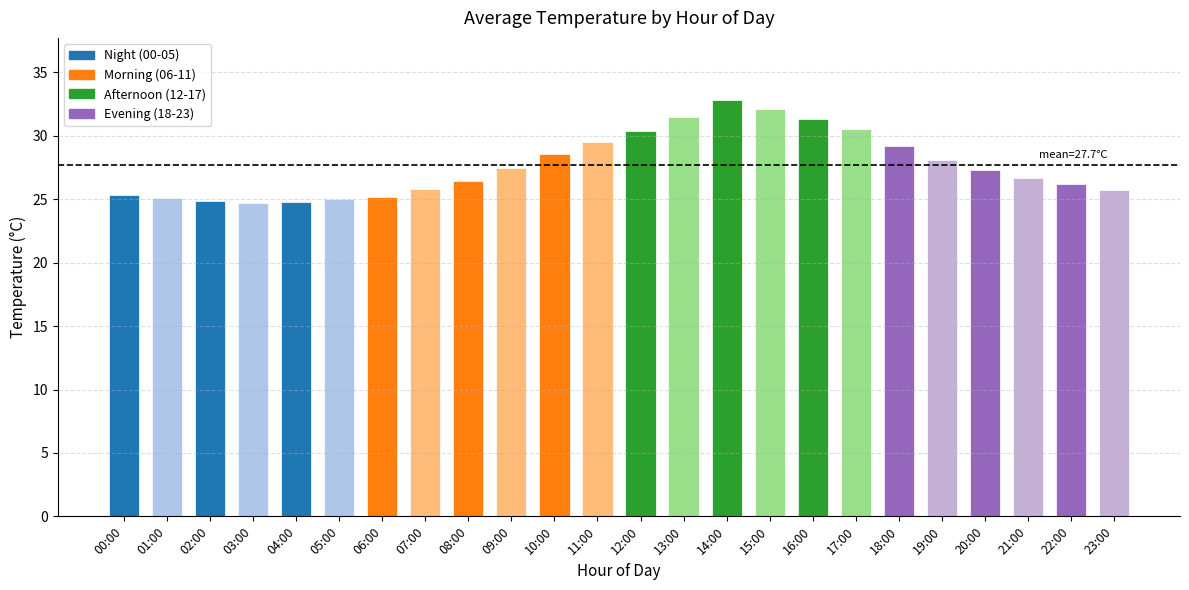

How many categories are shown in the chart?

24